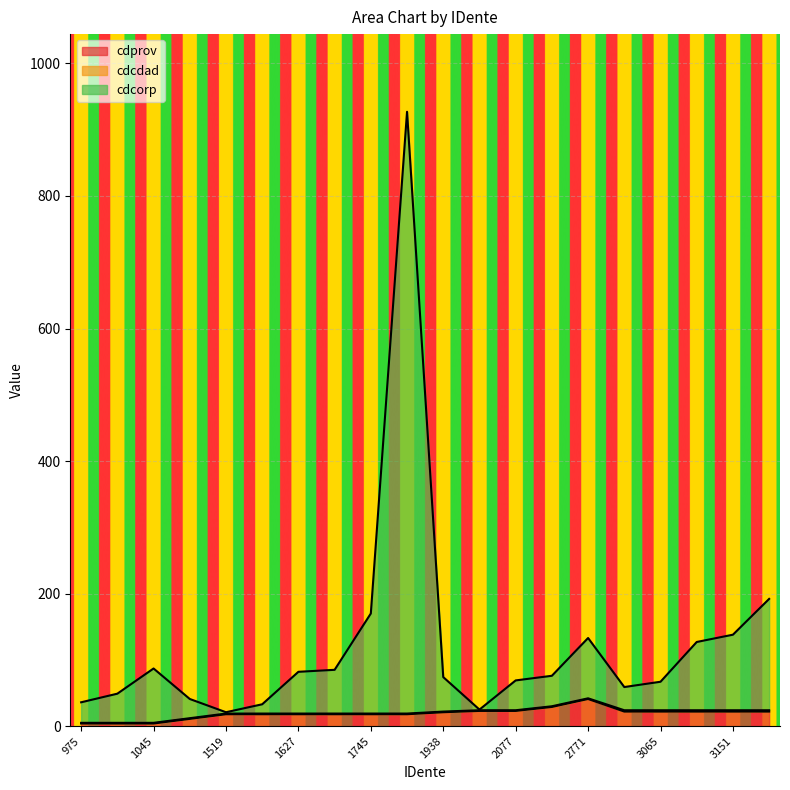

True or false: cdprov has more than 2 points higher than both neighbors.

False